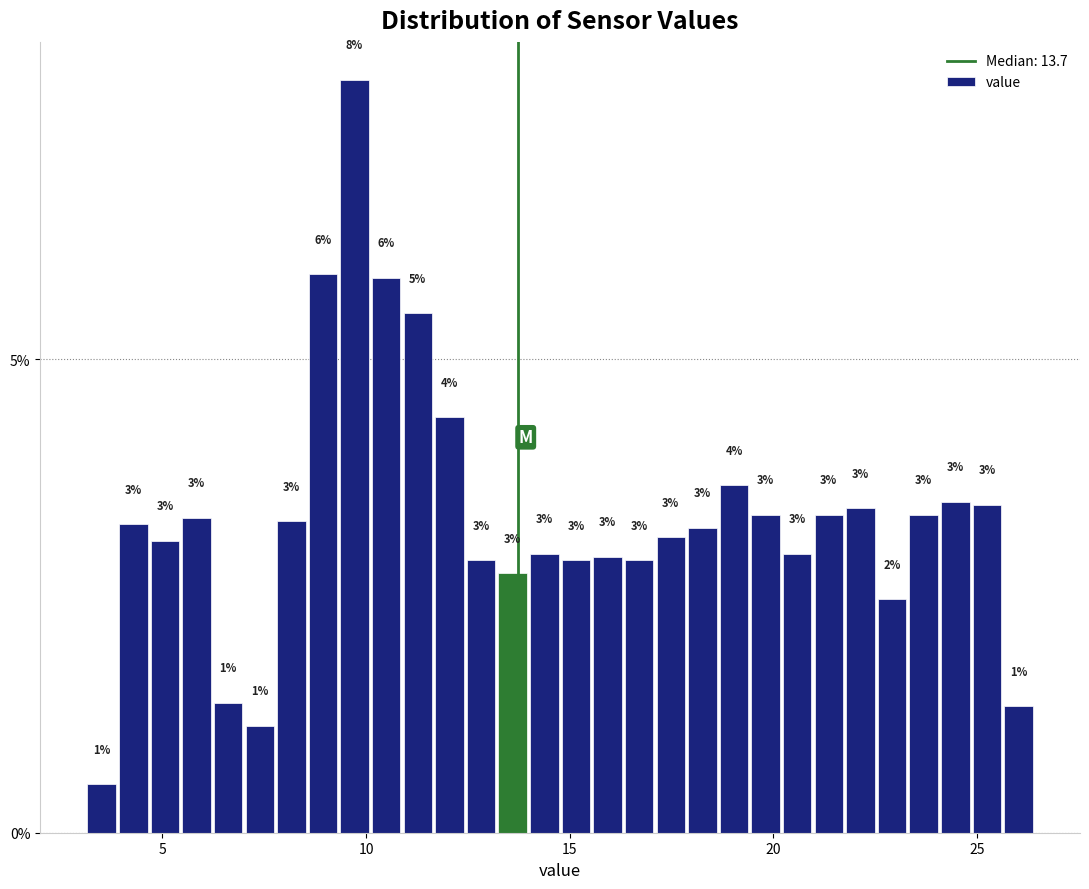

Read against the x-axis, roughly where is the centre of the tallest bar?

9.5